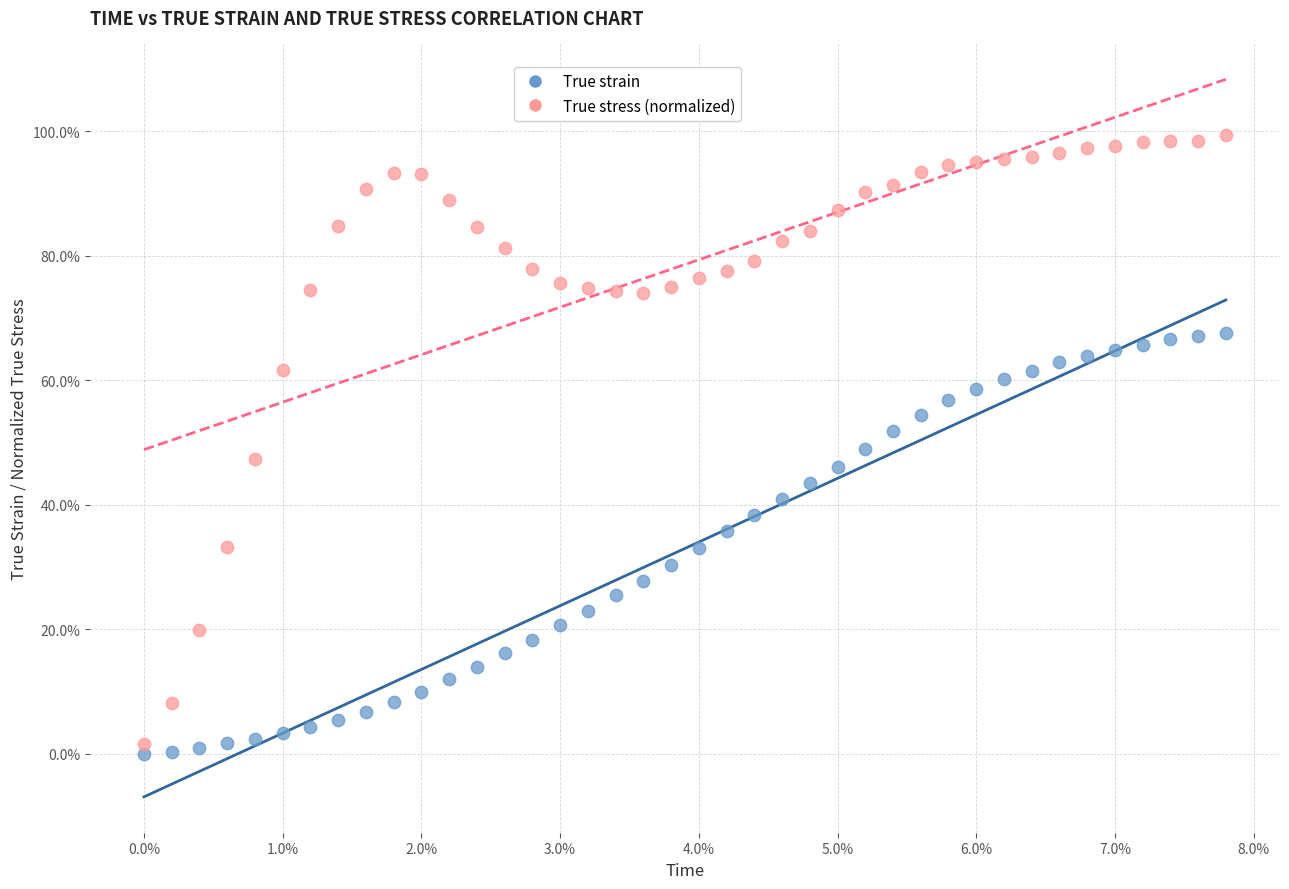

What are all the series names shown in the legend?

True strain, True stress (normalized)